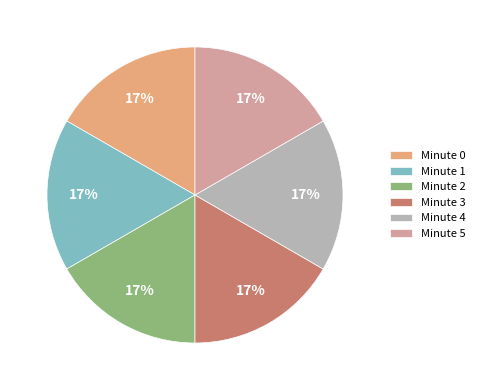

To the nearest percent, what is the average slice percentage?

17%